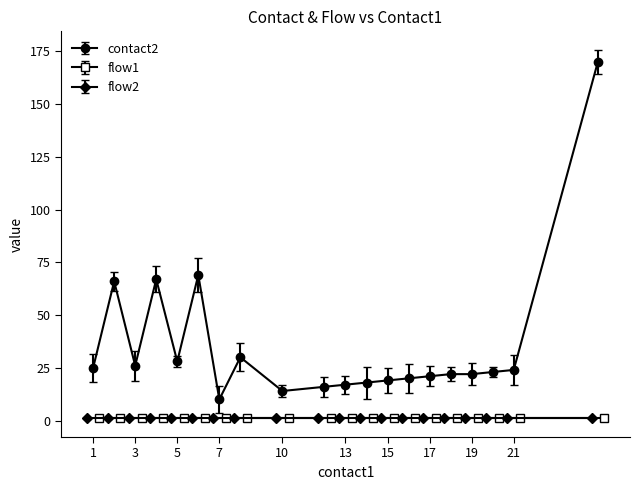

How many lines are shown in the chart?

3